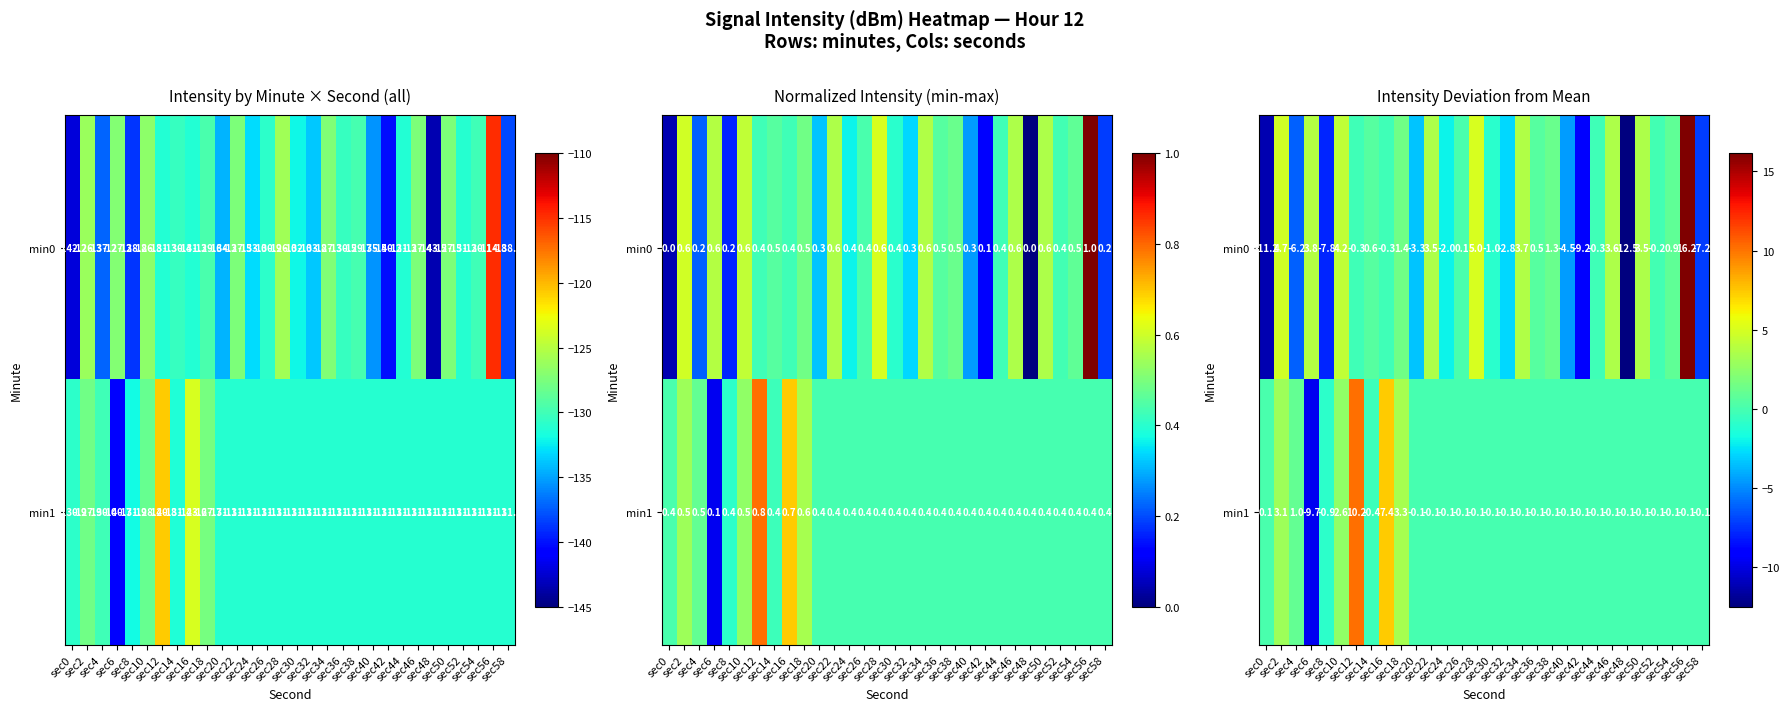

The value of min1 at sec18 is 1.2. True or false?

False